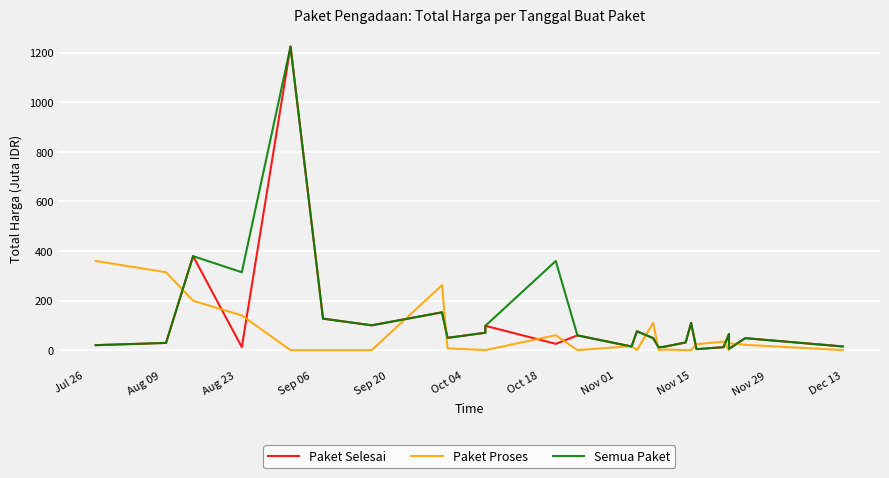

At which label is Paket Selesai closest to 614?

Aug 23